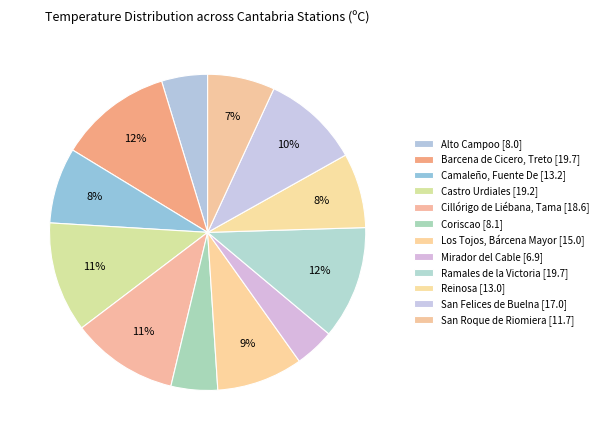

How many slices are in this pie chart?

12